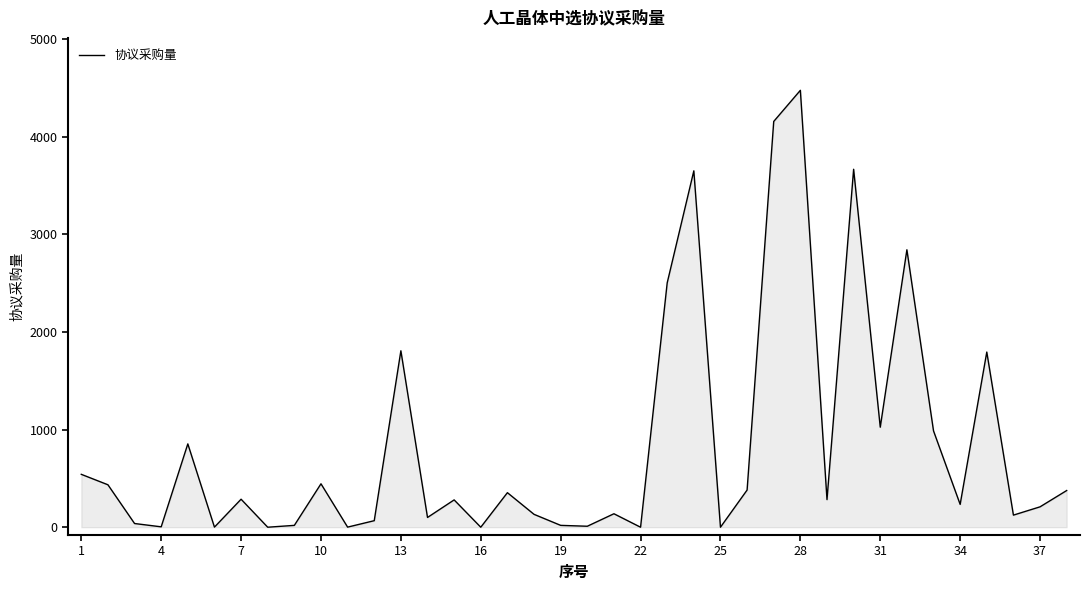

What is the maximum value shown in the chart?

4477